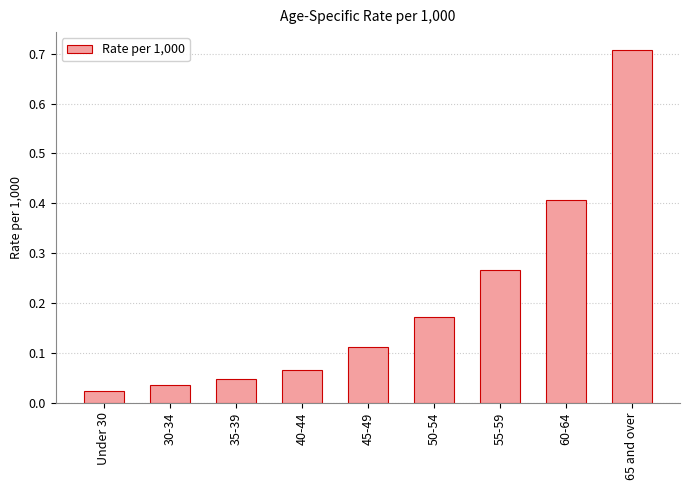

What is the label of the 8th bar from the left?

60-64